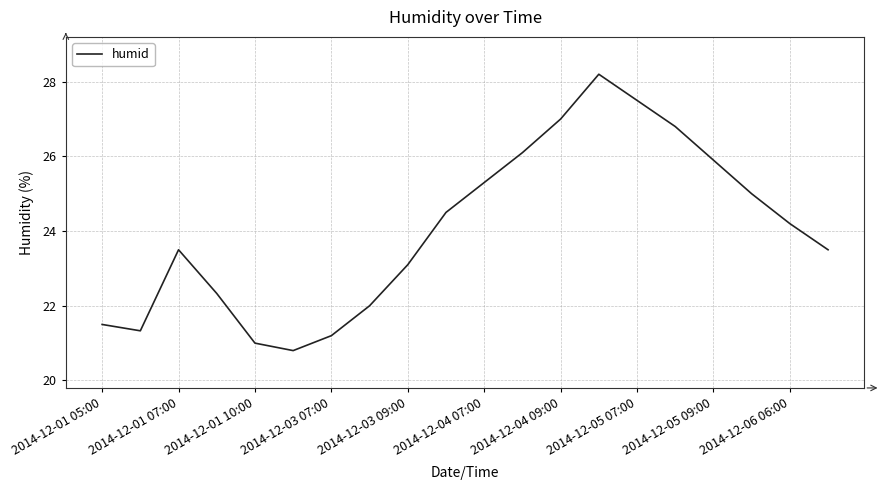

What is the smallest value displayed?

20.8